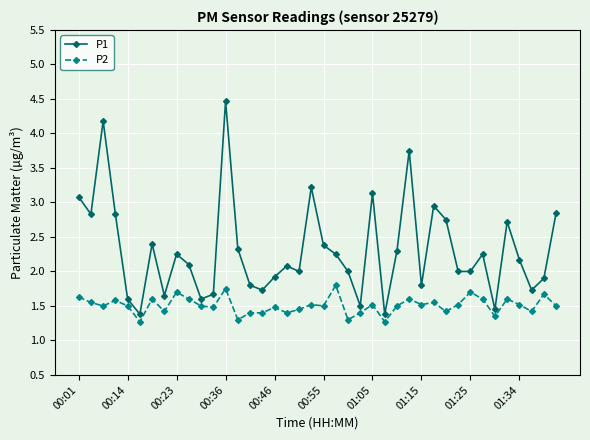

List the series in order of their overall mean, lowest first.

P2, P1